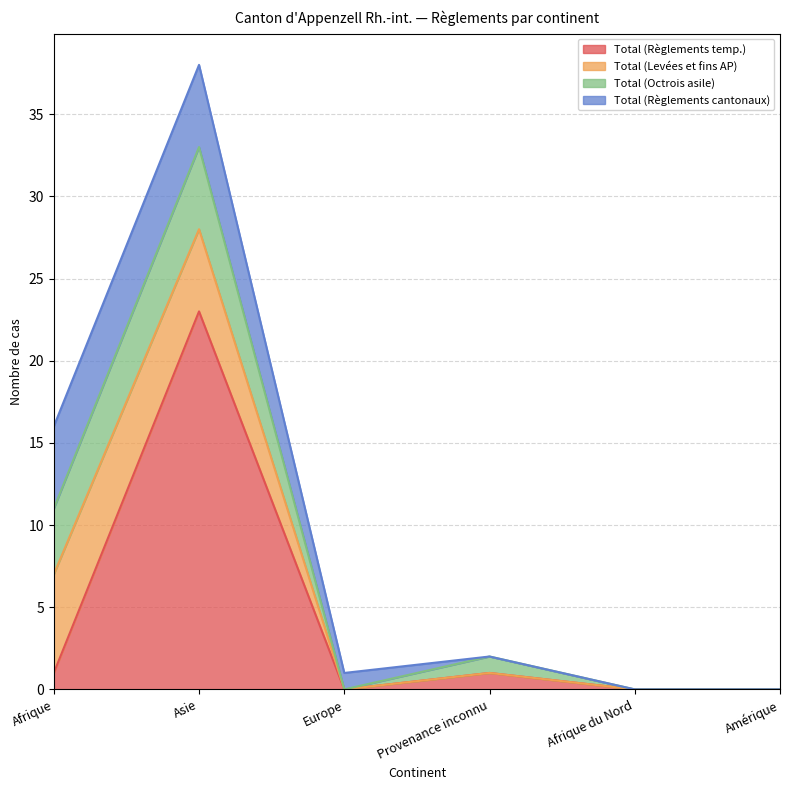

Is the value of Total (Règlements temp.) at Europe greater than the value of Total (Octrois asile) at Provenance inconnu?

No